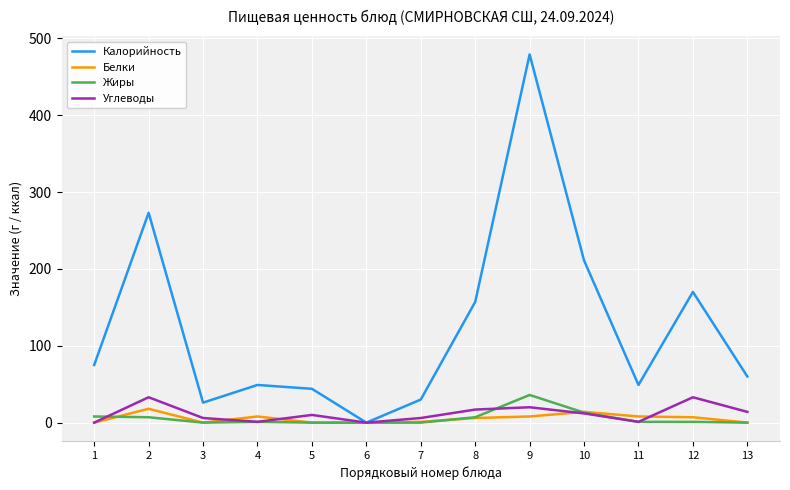

Which series has the largest range (max minus min)?

Калорийность